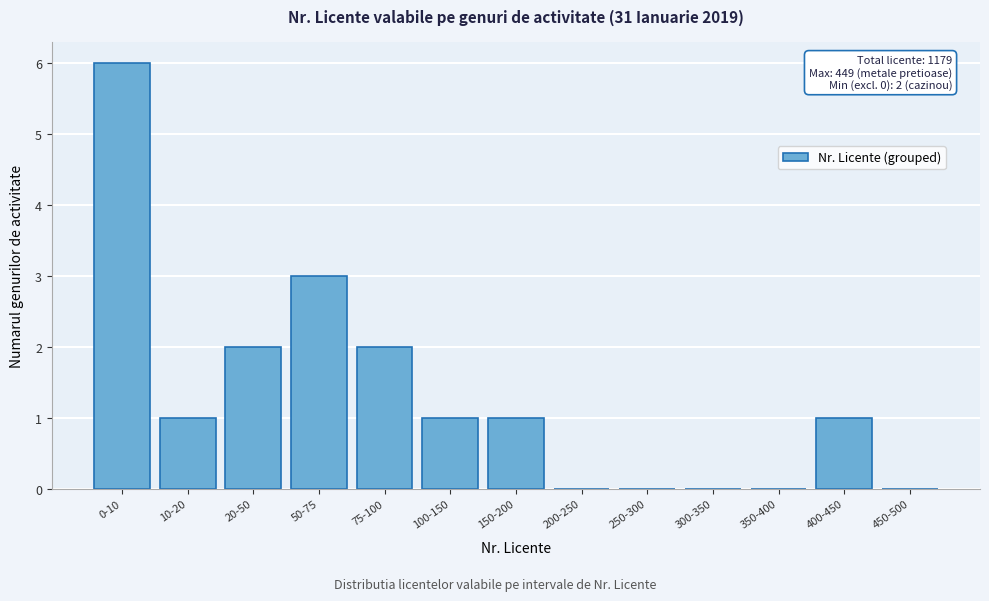

Reading left to right, extract all data points from this chart.

0-10=6	10-20=1	20-50=2	50-75=3	75-100=2	100-150=1	150-200=1	200-250=0	250-300=0	300-350=0	350-400=0	400-450=1	450-500=0